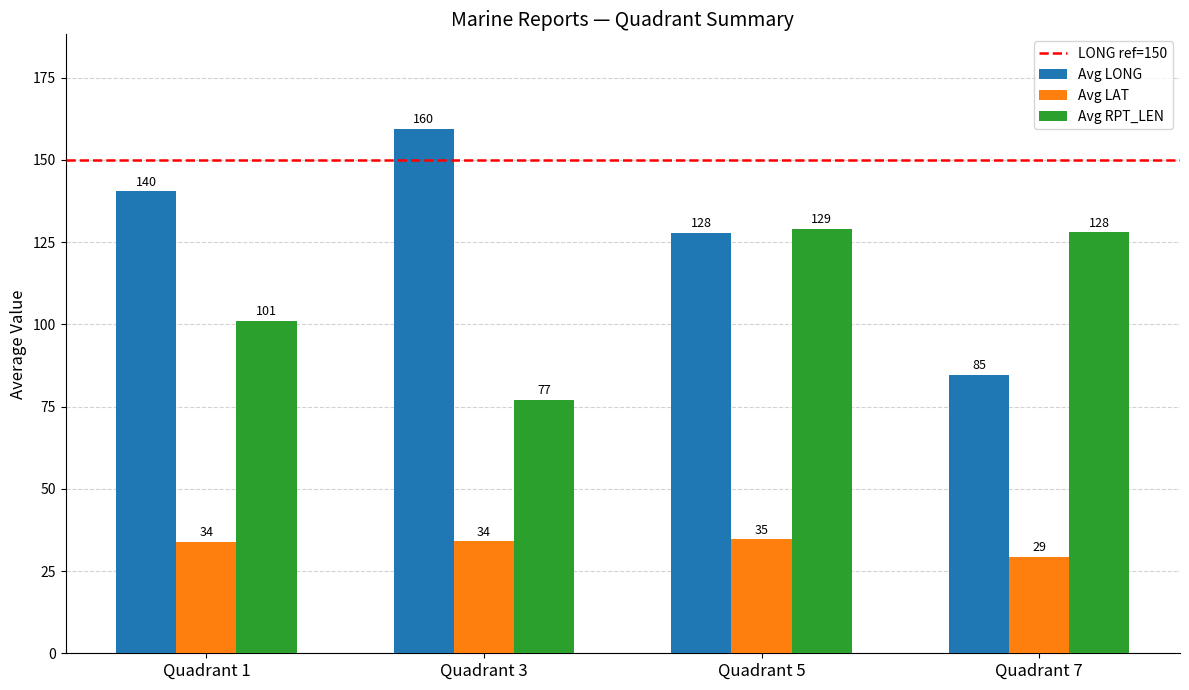

What is the value of the Avg LONG bar at the 3rd from the left?

127.9